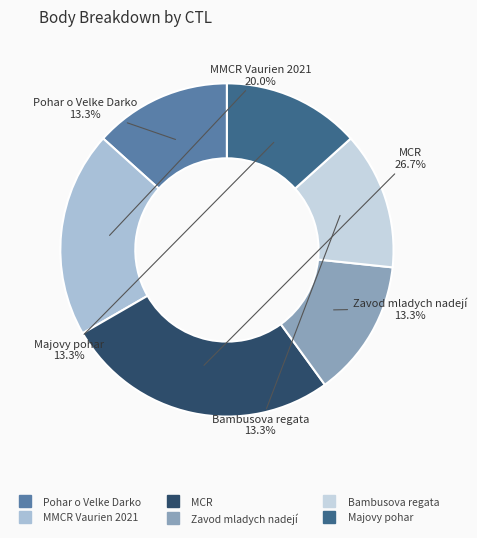

To the nearest percent, what is the average slice percentage?

17%